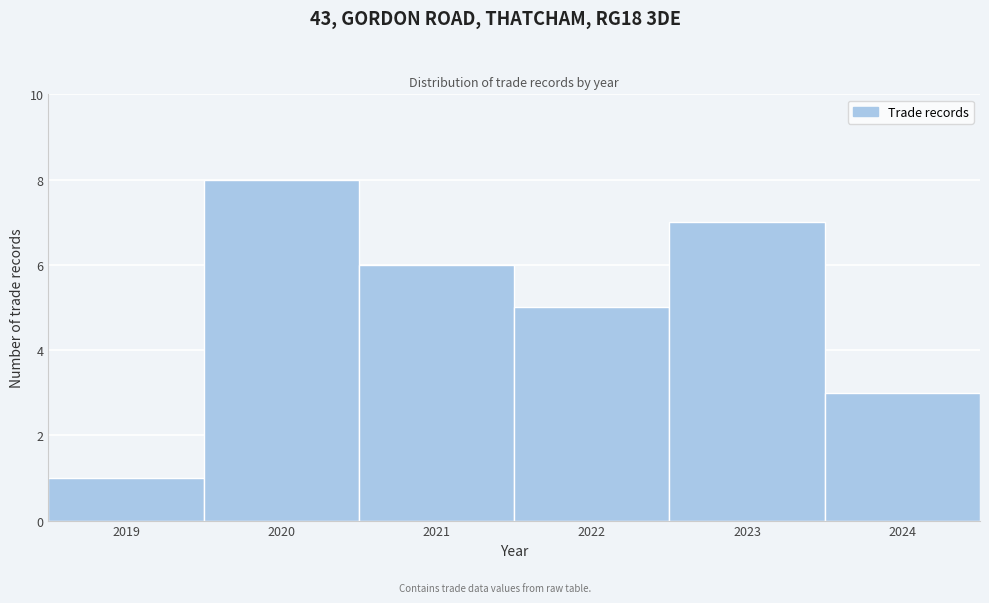

Reading right to left, list all the values displayed in this chart.

2024=3	2023=7	2022=5	2021=6	2020=8	2019=1